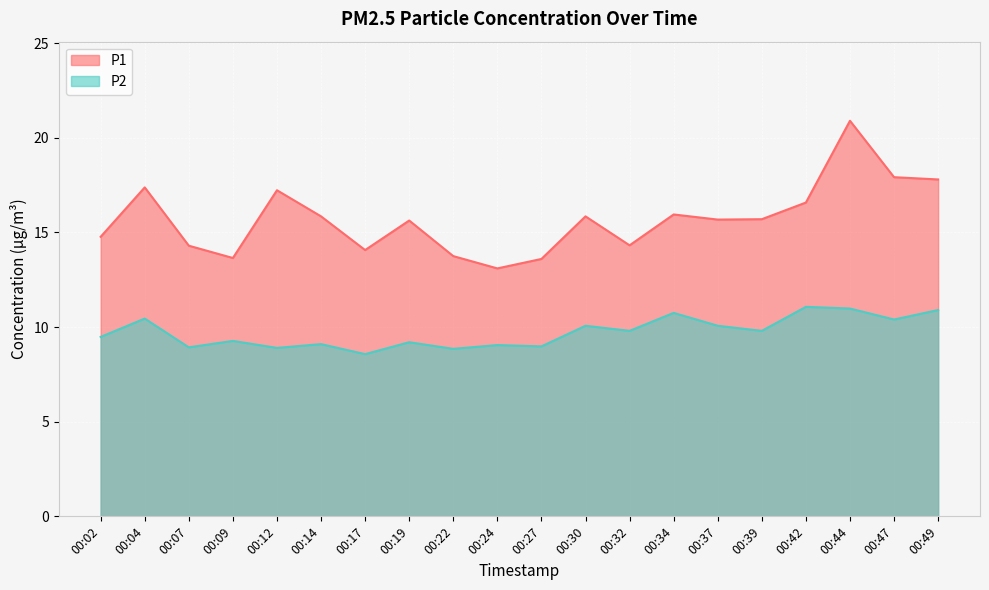

True or false: P2 and P1 cross at least once.

False